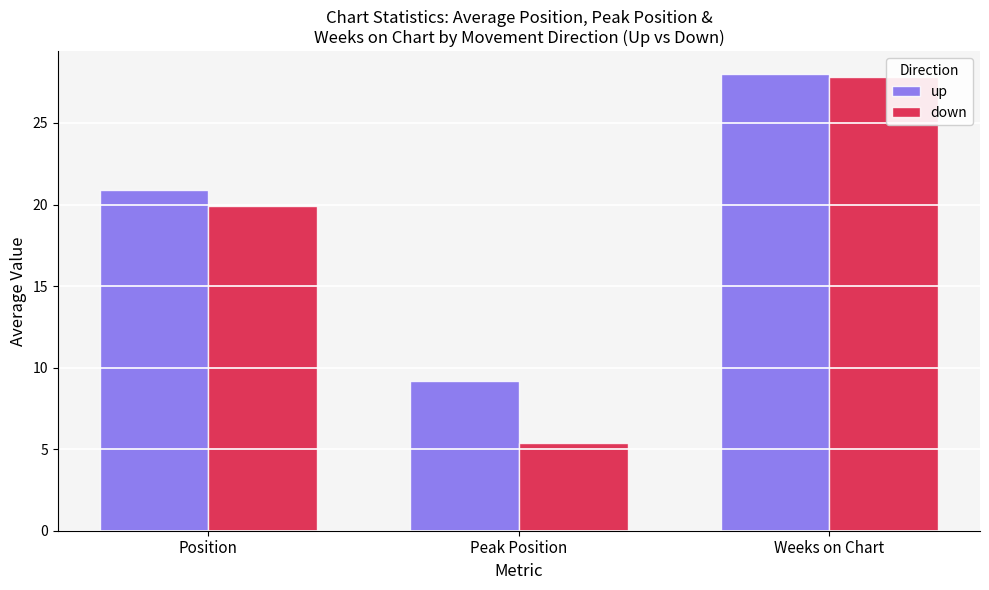

Is it true that up equals 28.0 at Weeks on Chart?

True